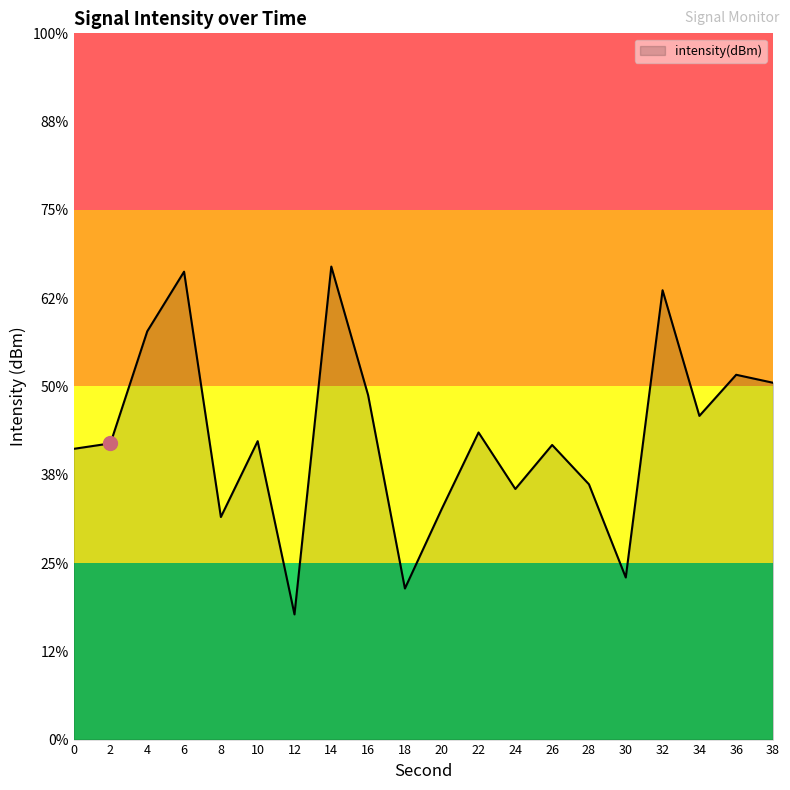

Rank the categories by value from lowest to highest.

12, 18, 30, 8, 20, 24, 28, 0, 26, 2, 10, 22, 34, 16, 38, 36, 4, 32, 6, 14